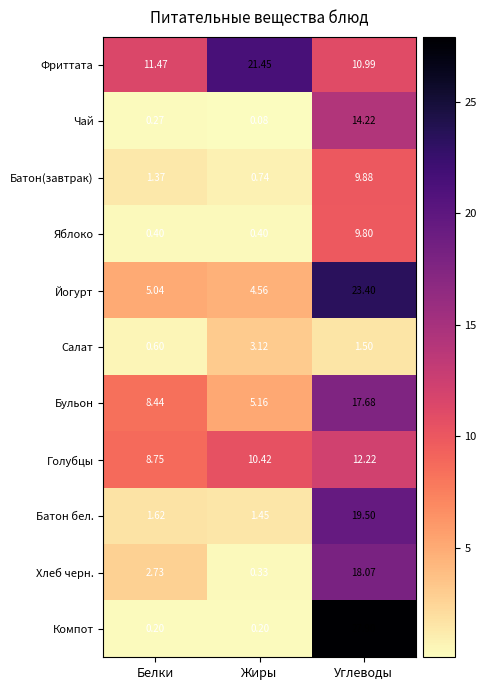

List the series in order of their peak value, highest first.

Компот, Йогурт, Фриттата, Батон бел., Хлеб черн., Бульон, Чай, Голубцы, Батон(завтрак), Яблоко, Салат